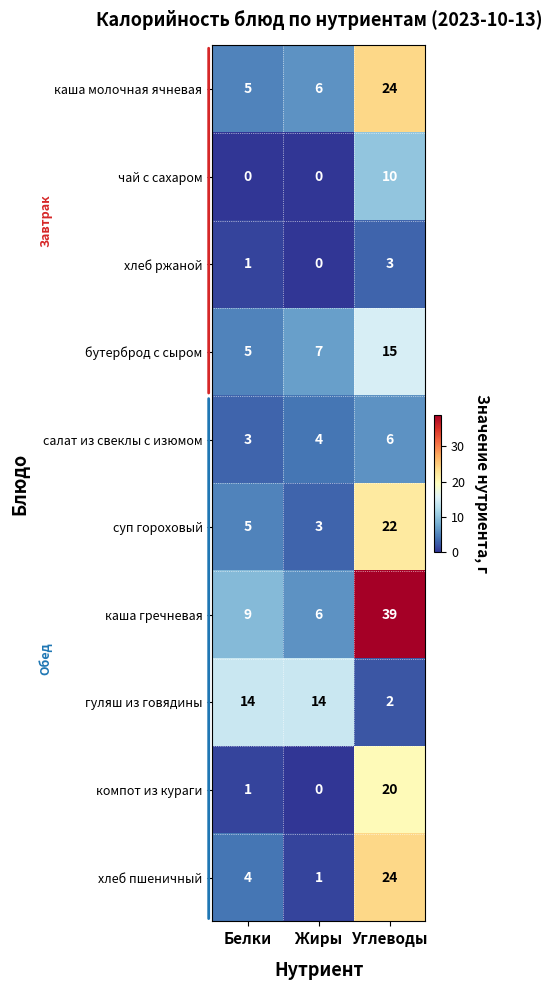

What is the sum of all каша гречневая values?

54